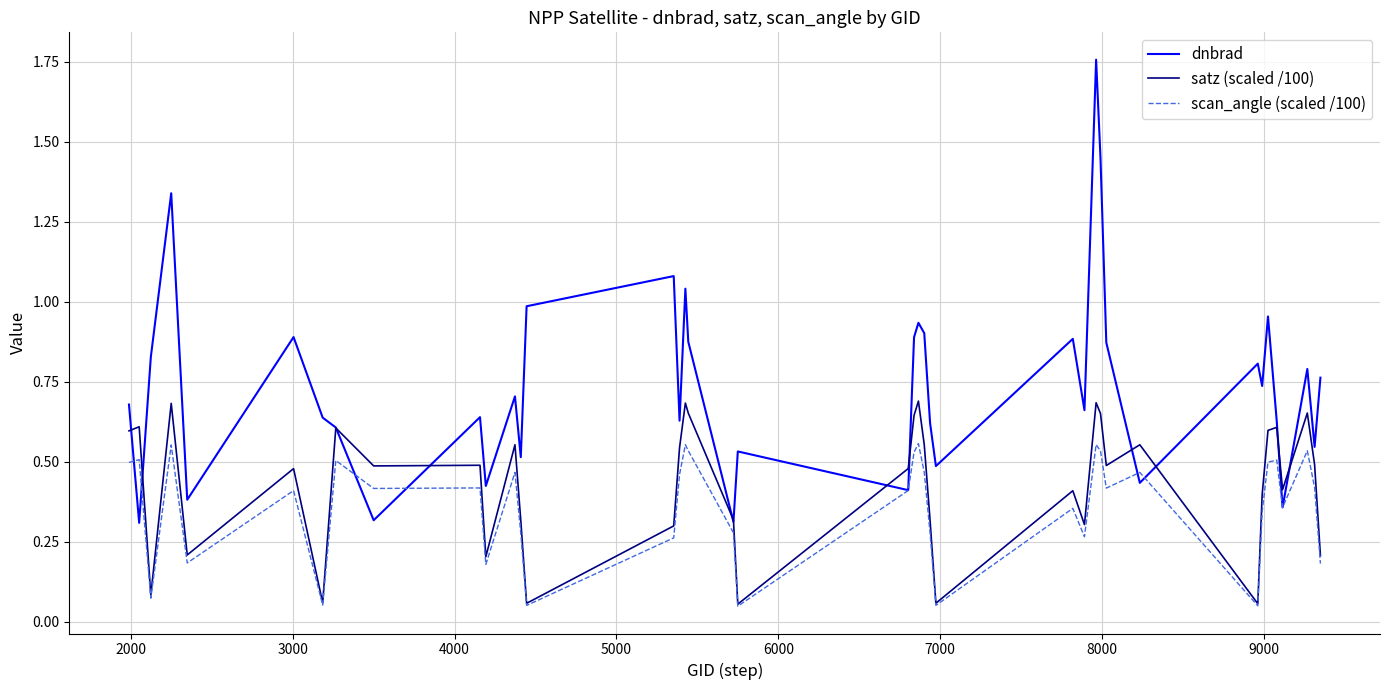

List the series in order of their overall mean, highest first.

dnbrad, satz (scaled /100), scan_angle (scaled /100)